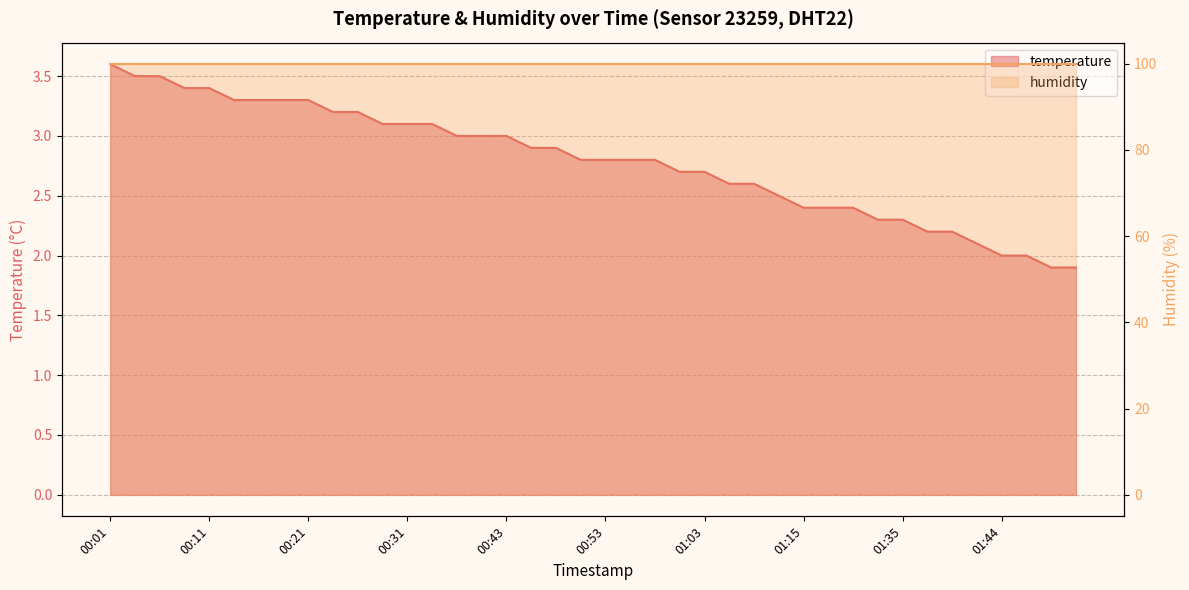

Reading left to right, extract all data points from this chart.

00:01=3.6	00:03=3.5	00:06=3.5	00:09=3.4	00:11=3.4	00:13=3.3	00:16=3.3	00:18=3.3	00:21=3.3	00:23=3.2	00:26=3.2	00:28=3.1	00:31=3.1	00:33=3.1	00:38=3.0	00:41=3.0	00:43=3.0	00:45=2.9	00:48=2.9	00:50=2.8	00:53=2.8	00:55=2.8	00:58=2.8	01:00=2.7	01:03=2.7	01:08=2.6	01:10=2.6	01:13=2.5	01:15=2.4	01:18=2.4	01:20=2.4	01:31=2.3	01:35=2.3	01:37=2.2	01:39=2.2	01:42=2.1	01:44=2.0	01:47=2.0	01:49=1.9	01:52=1.9